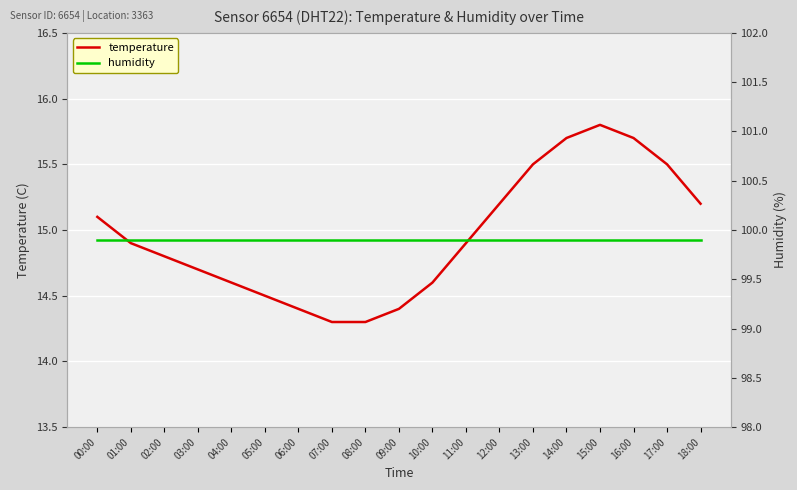

True or false: temperature has more than 0 interior local peaks.

True